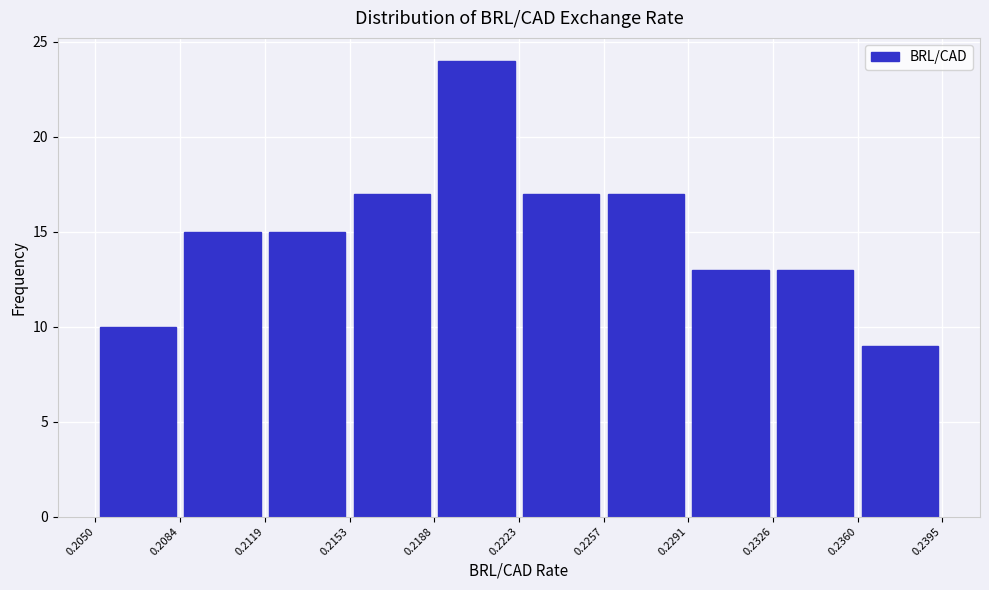

Reading left to right, transcribe this chart: for each bar, give the range it covers on the x-axis and its height. The values are not printed on the chart, so give them approximately, as read against the axis.

0.2050 to 0.2084: 10
0.2084 to 0.2119: 15
0.2119 to 0.2153: 15
0.2153 to 0.2188: 17
0.2188 to 0.2223: 24
0.2223 to 0.2257: 17
0.2257 to 0.2291: 17
0.2291 to 0.2326: 13
0.2326 to 0.2360: 13
0.2360 to 0.2395: 9